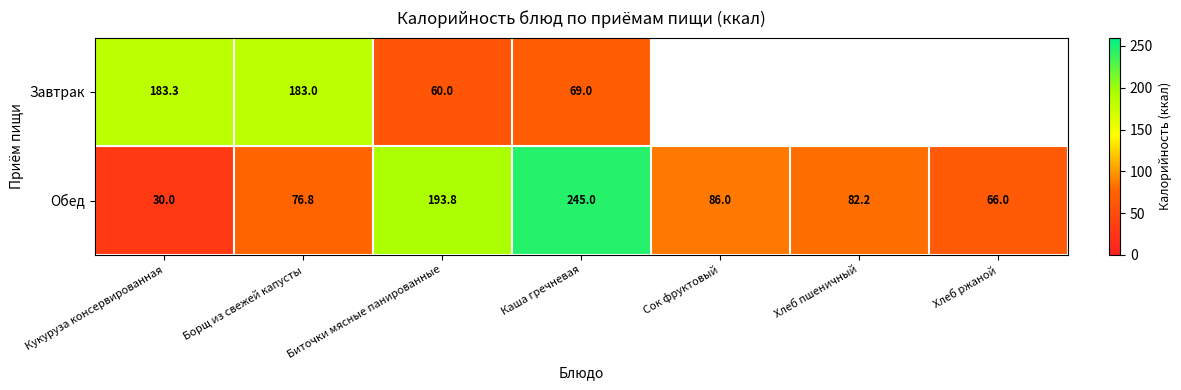

Rank the categories by Обед value from lowest to highest.

Кукуруза консервированная, Хлеб ржаной, Борщ из свежей капусты, Хлеб пшеничный, Сок фруктовый, Биточки мясные панированные, Каша гречневая